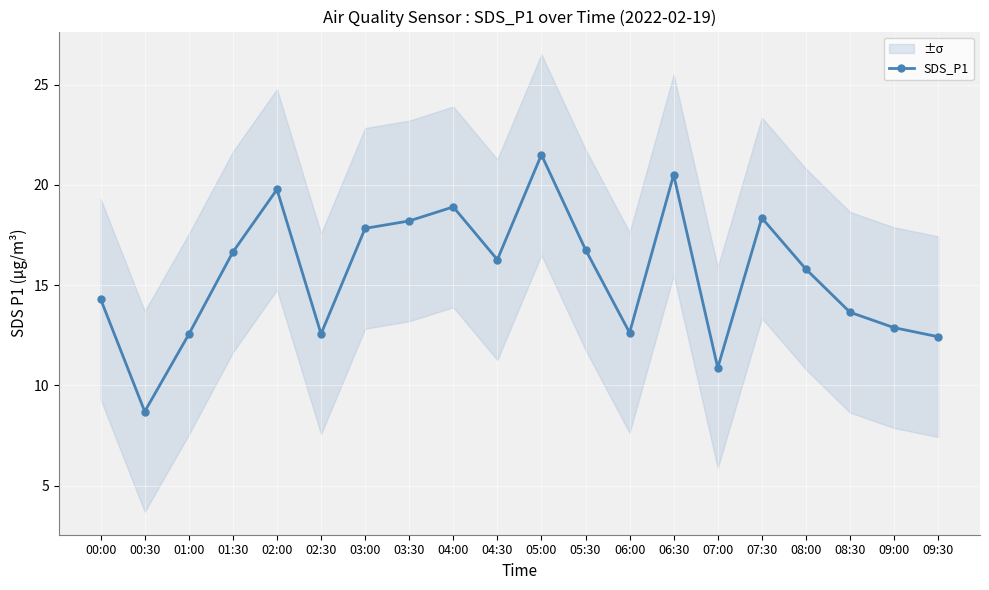

Is it true that the value at 04:30 is 11.0?

False